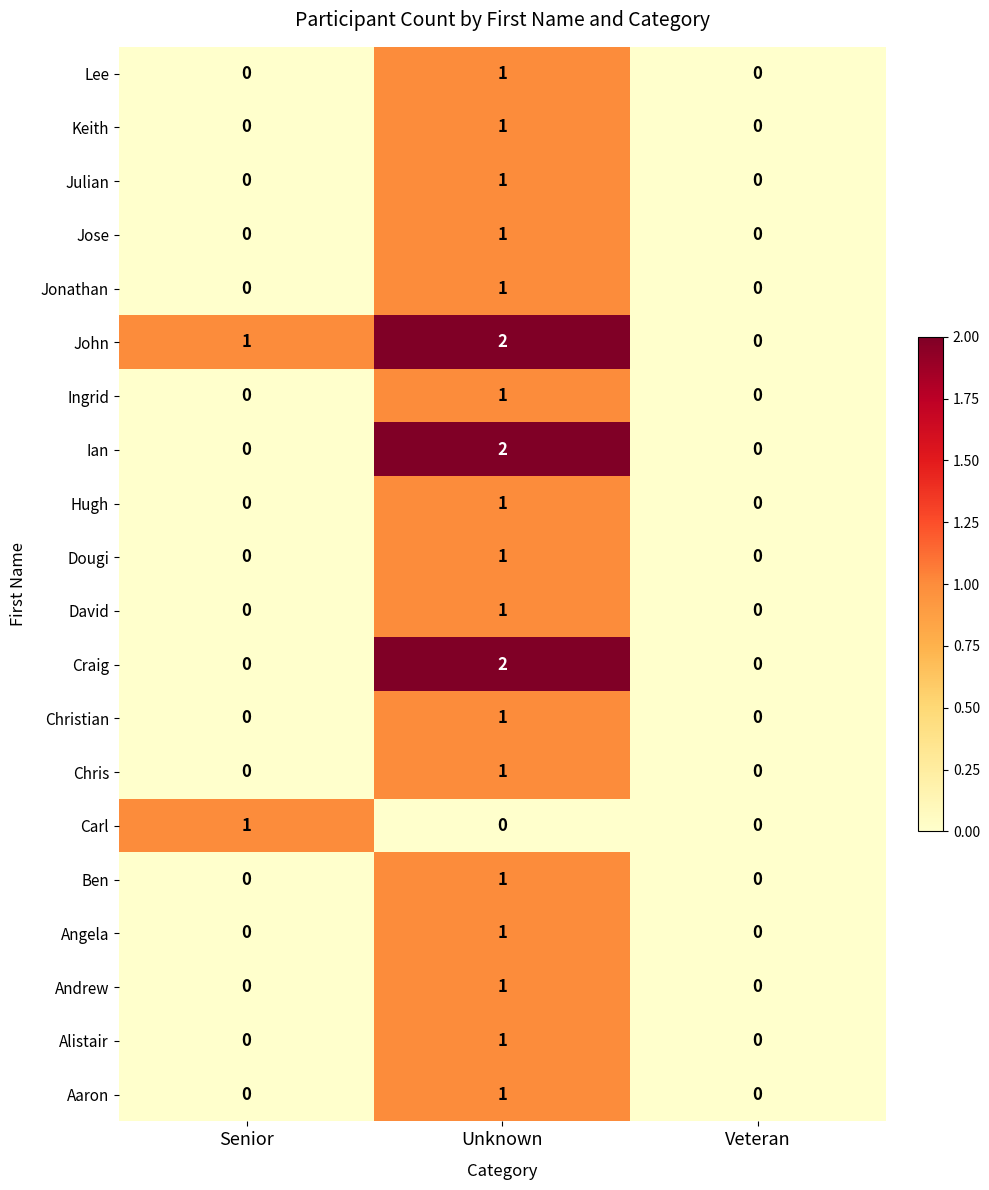

True or false: Lee has a value of 0 at Senior.

True